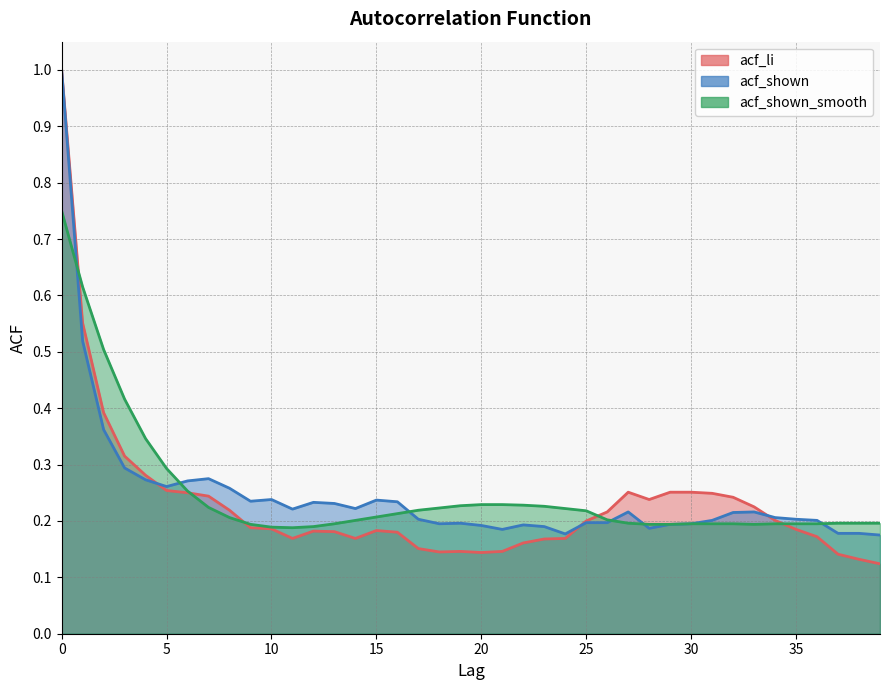

How many acf_shown values are between 0 and 1?

40